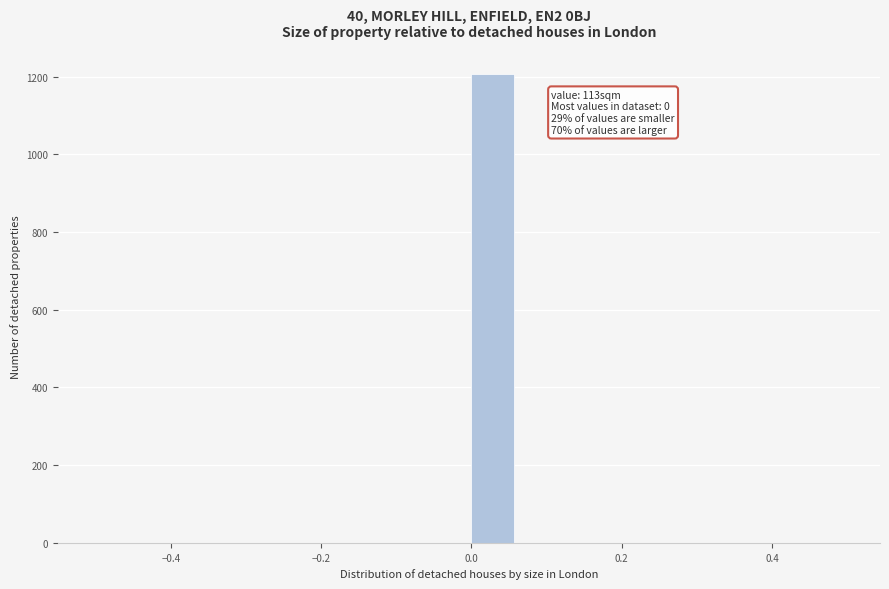

Read against the x-axis, roughly where is the centre of the tallest bar?

0.02